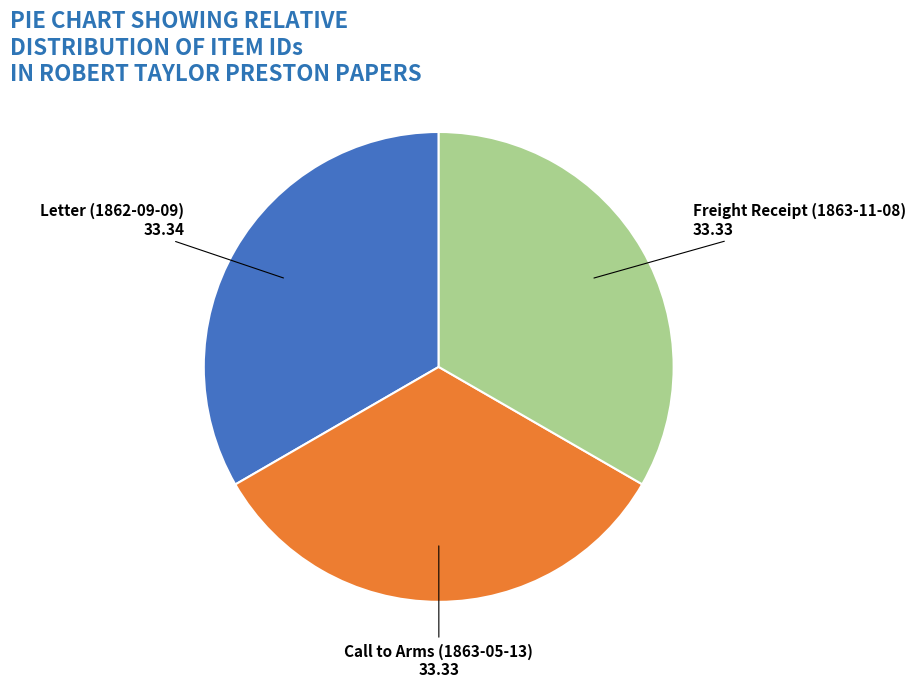

True or false: Letter (1862-09-09) accounts for 33% of the total.

True